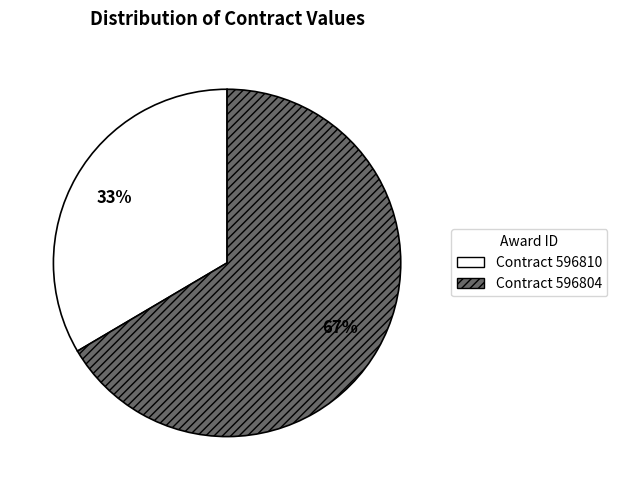

To the nearest percent, what is the average slice percentage?

50%